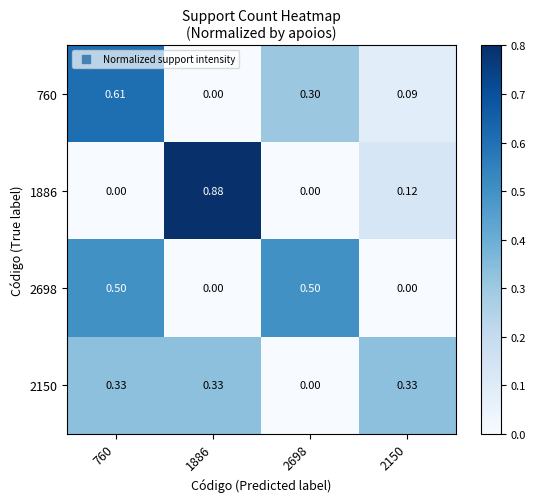

Is the value of 2150 at 2150 greater than the value of 760 at 1886?

Yes